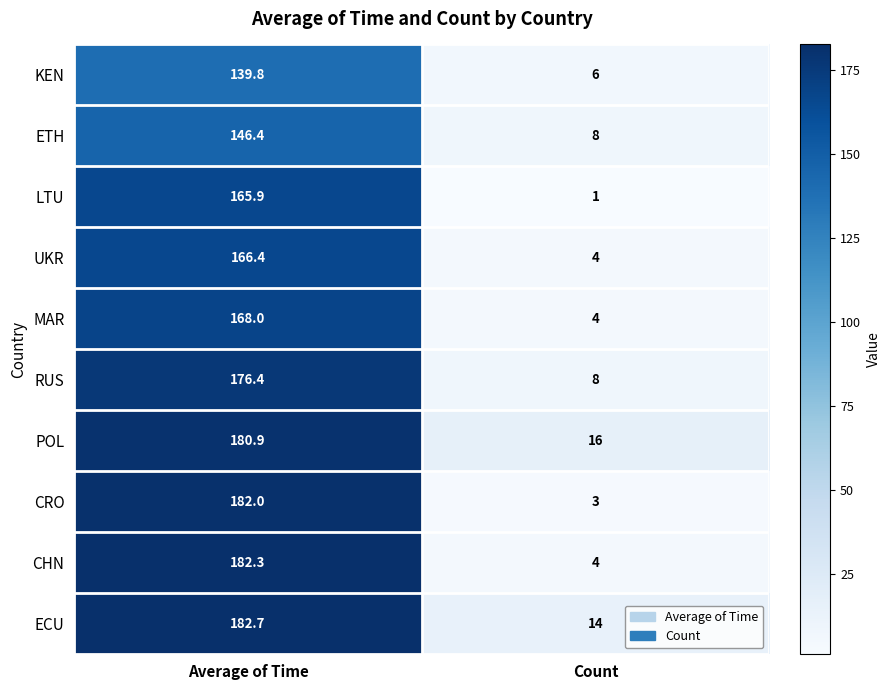

How many values in the RUS series are below 176?

1